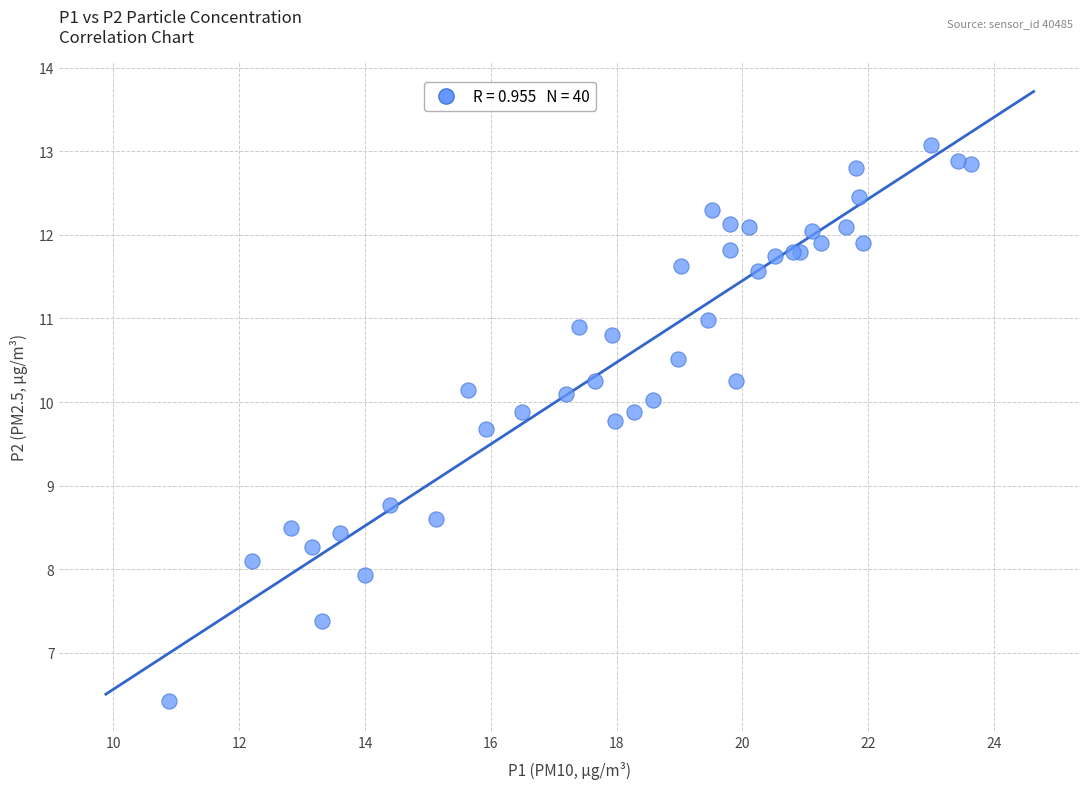

What Y value in the scatter plot is closest to 9?

8.8